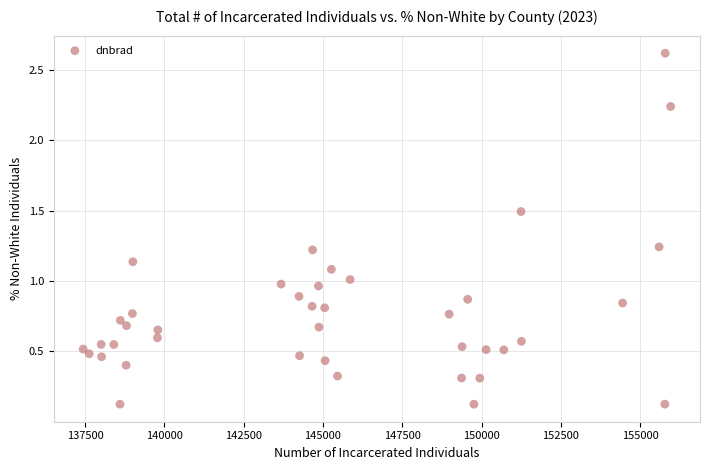

What is the range of X values (max minus min)?

18517.0